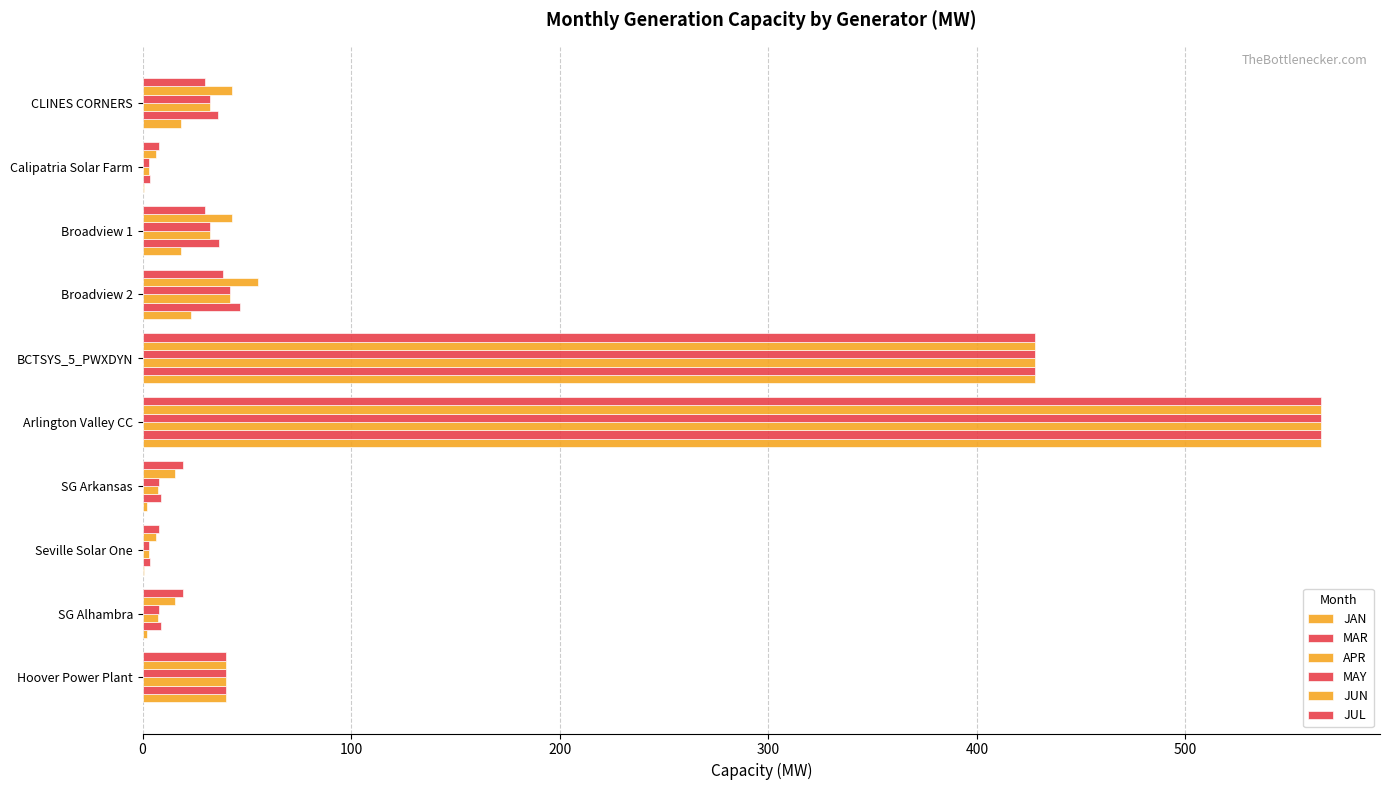

How many series are shown in this chart?

6